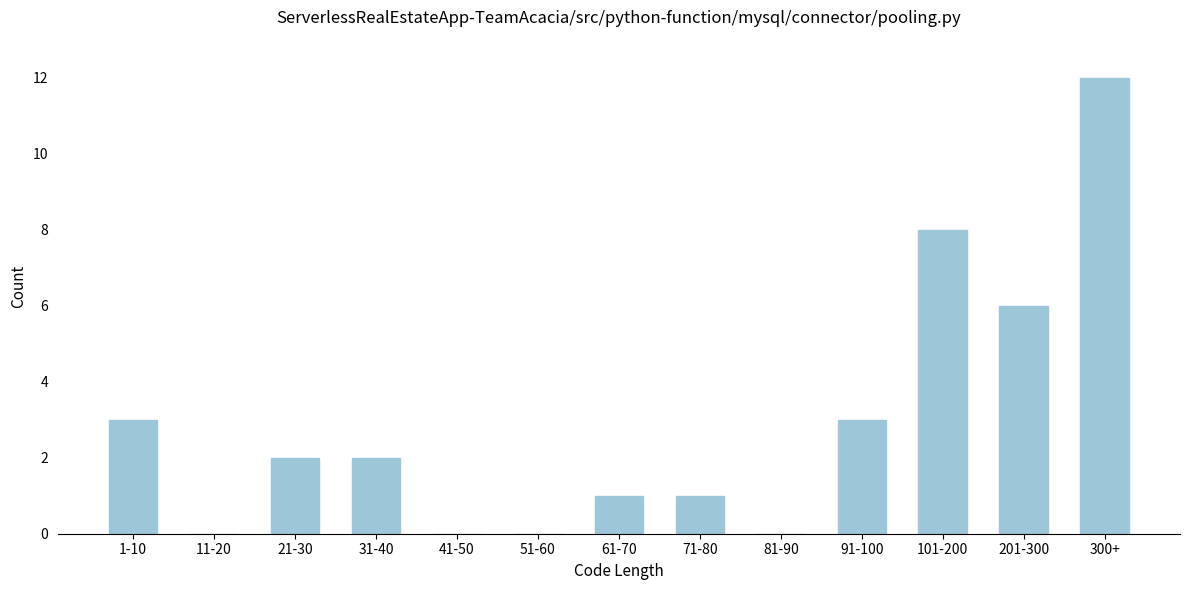

Reading left to right, transcribe all the data shown in this chart.

1-10=3	11-20=0	21-30=2	31-40=2	41-50=0	51-60=0	61-70=1	71-80=1	81-90=0	91-100=3	101-200=8	201-300=6	300+=12